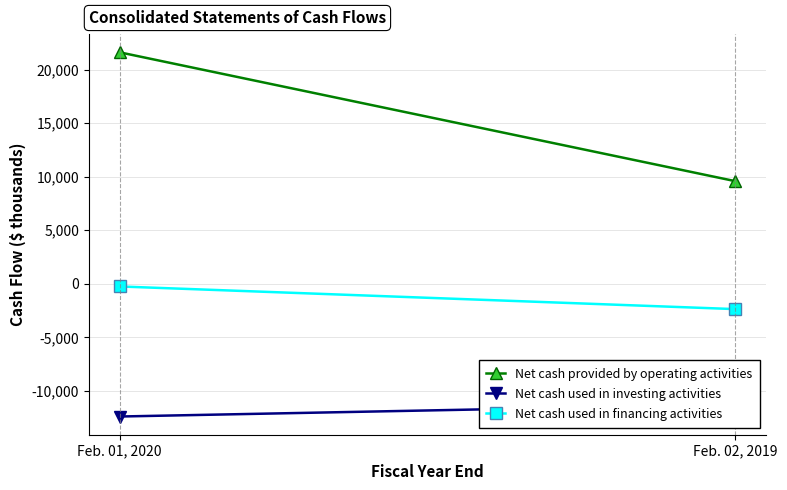

Which series has the largest range (max minus min)?

Net cash provided by operating activities